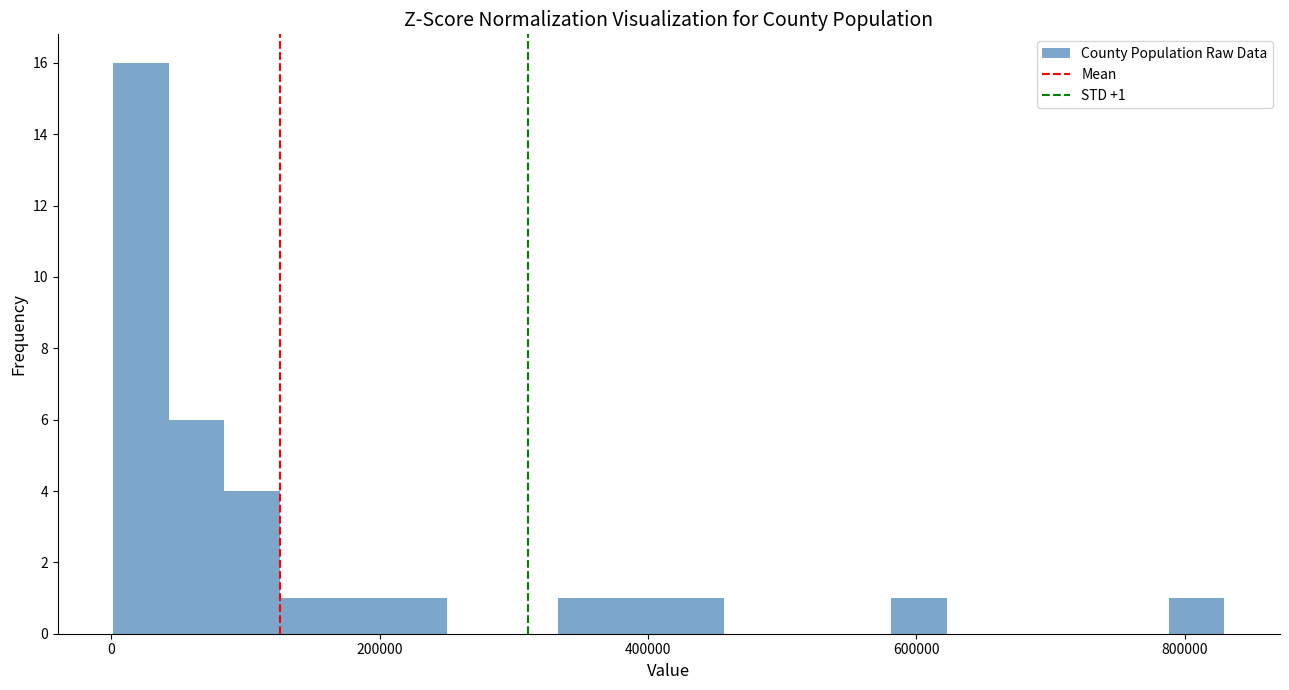

Read against the x-axis, roughly where is the centre of the tallest bar?

20000